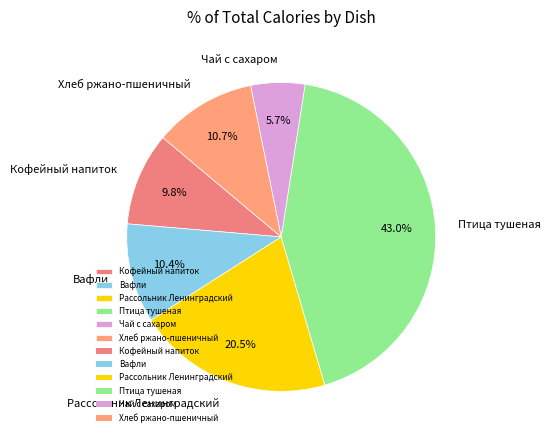

How many segments does this pie chart have?

6